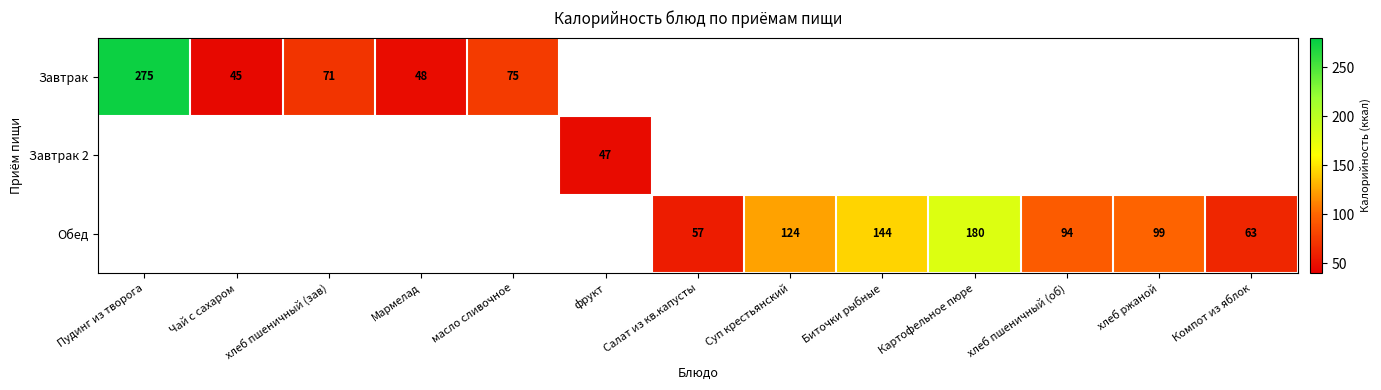

The value of Обед at Картофельное пюре is 43.3. True or false?

False